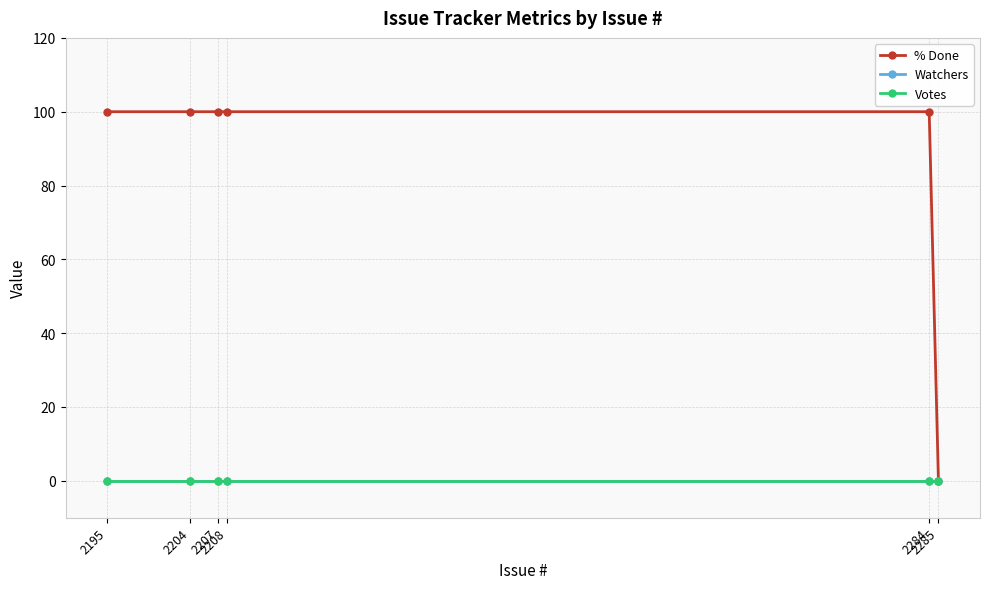

Is this an area chart (filled region under the line)?

No